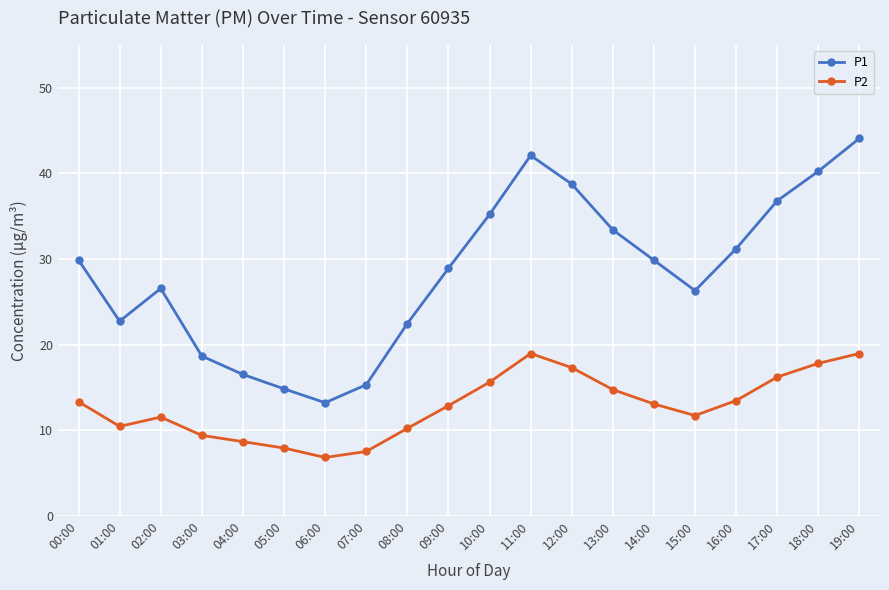

What are all the series names shown in the legend?

P1, P2